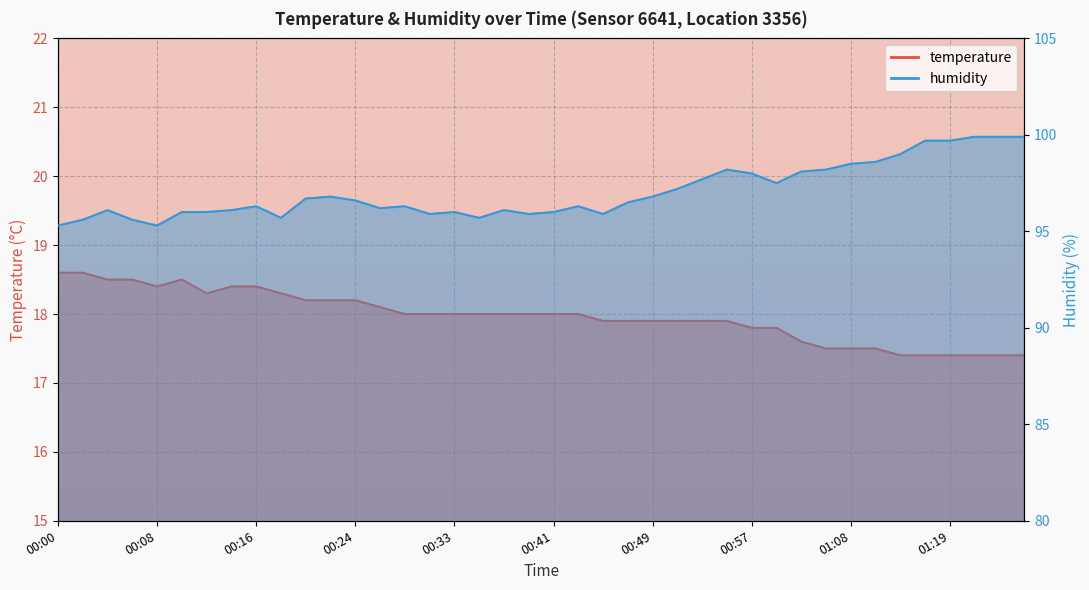

At which category is the sum across all series the highest?

01:27